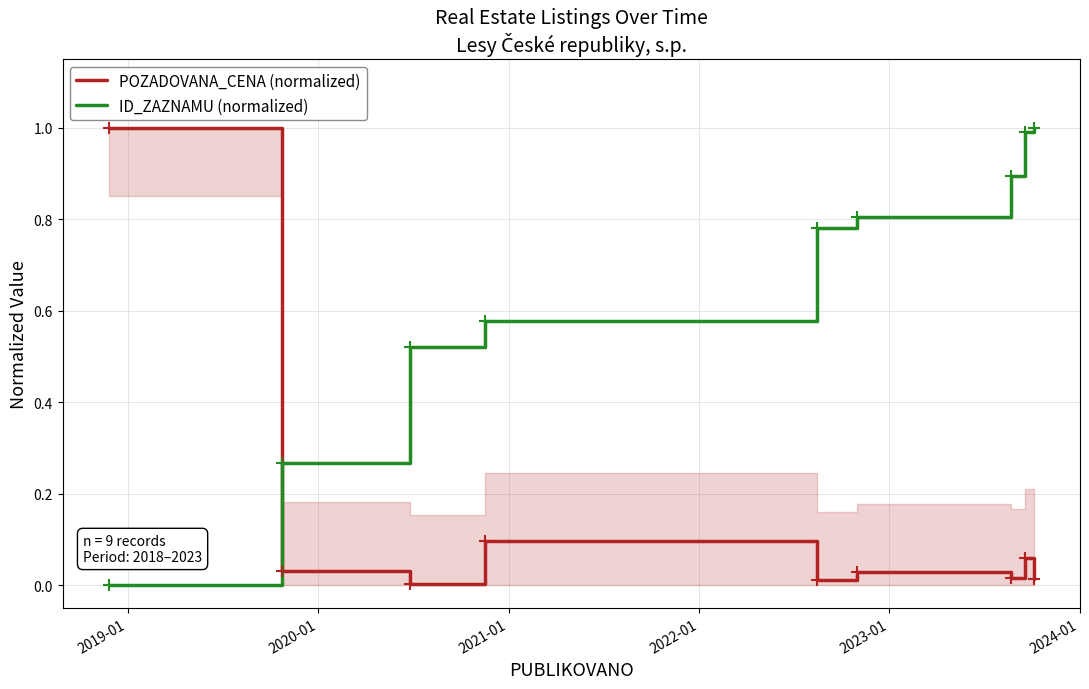

True or false: POZADOVANA_CENA (normalized) and ID_ZAZNAMU (normalized) intersect in this chart.

True